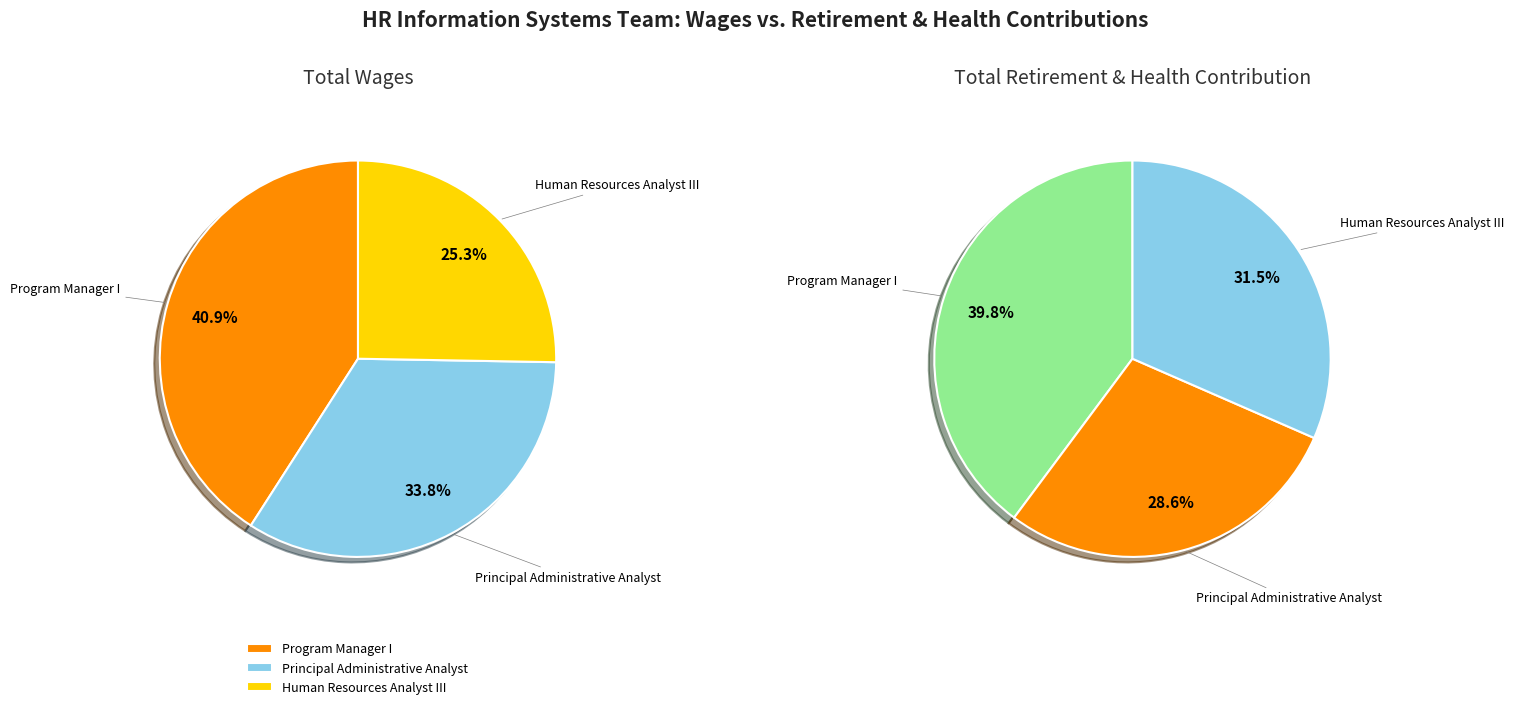

Combined, what portion of the pie is Principal Administrative Analyst and Program Manager I?

74.7%